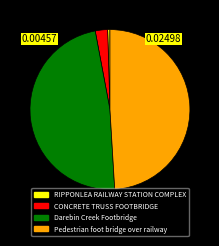

Count the number of slices in the pie.

4